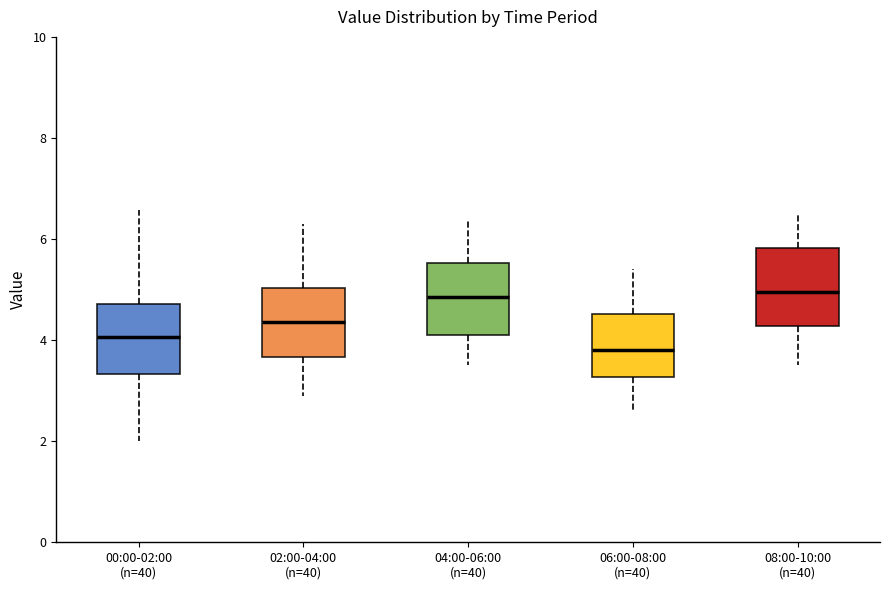

Reading left to right, transcribe this box plot: for each box, give where its median line is, the range the box spans, and where its two whiskers end, as read against the y-axis. The values are not printed on the chart, so give them approximately, as read against the axis.

00:00-02:00 (n=40): median 4.0, box 3.4 to 4.8, whiskers 2.0 to 6.6
02:00-04:00 (n=40): median 4.4, box 3.6 to 5.0, whiskers 3.0 to 6.4
04:00-06:00 (n=40): median 4.8, box 4.2 to 5.6, whiskers 3.6 to 6.4
06:00-08:00 (n=40): median 3.8, box 3.2 to 4.6, whiskers 2.6 to 5.4
08:00-10:00 (n=40): median 5.0, box 4.2 to 5.8, whiskers 3.6 to 6.6